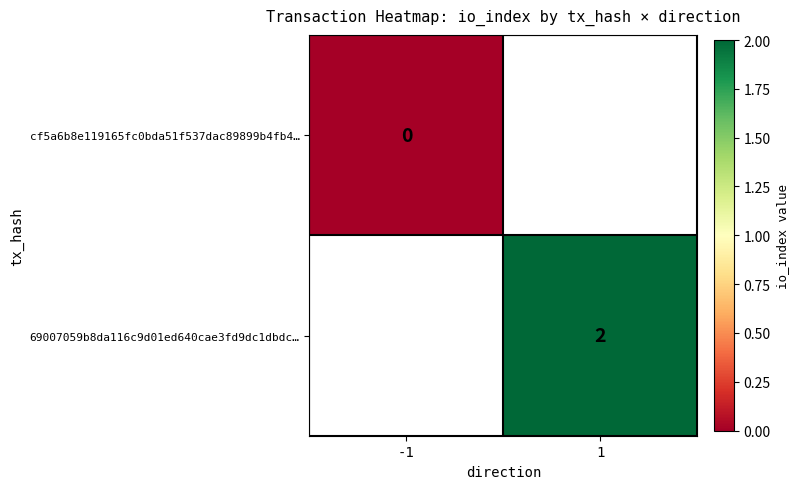

The value of 69007059b8da116c9d01ed640cae3fd9dc1dbdc… at 1 is 2. True or false?

True